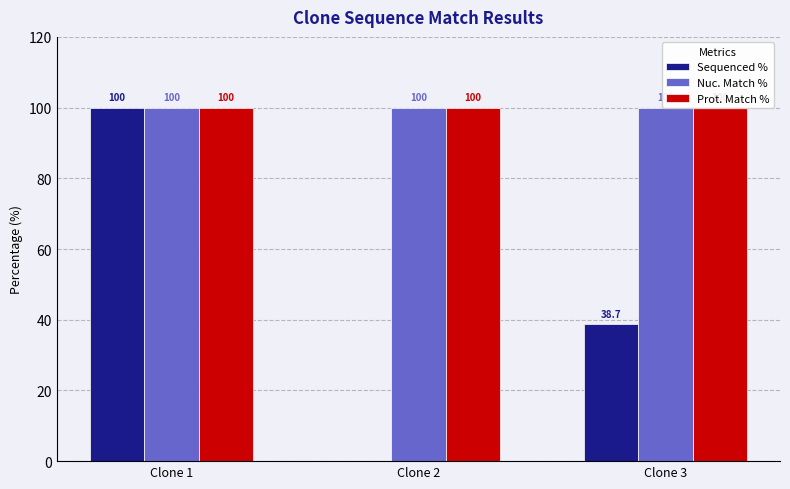

The Prot. Match % series shows 176.9 at Clone 2. True or false?

False